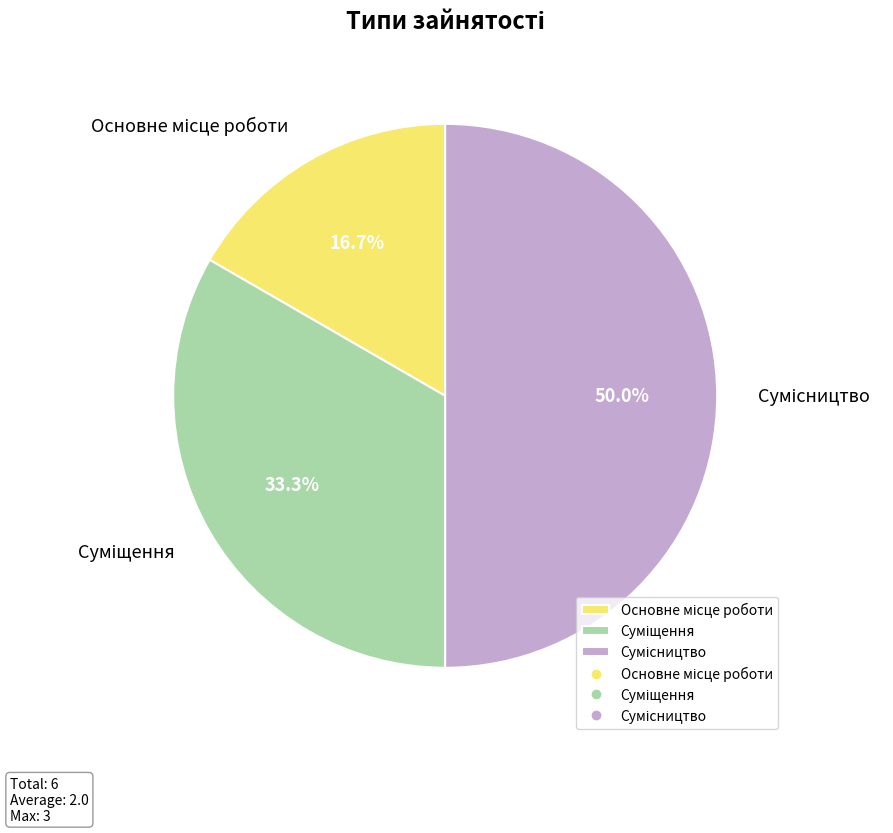

Which category has the biggest portion of the pie?

Сумісництво